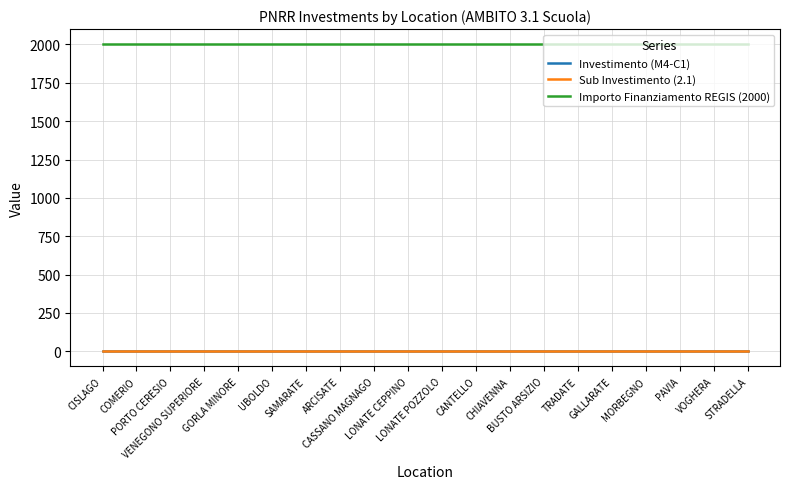

Does the chart have visible grid lines?

Yes